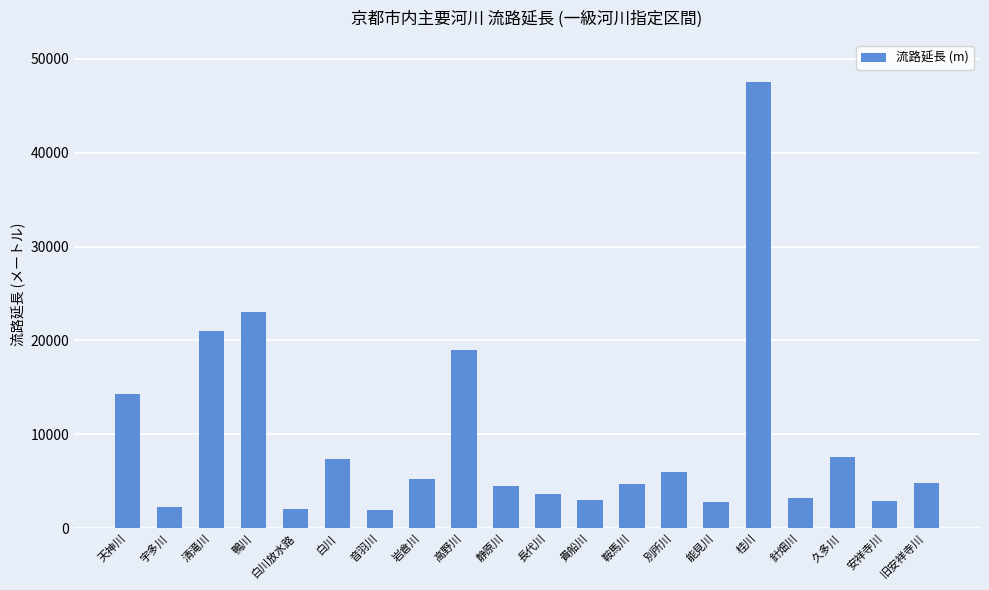

How many bars are there in total?

20